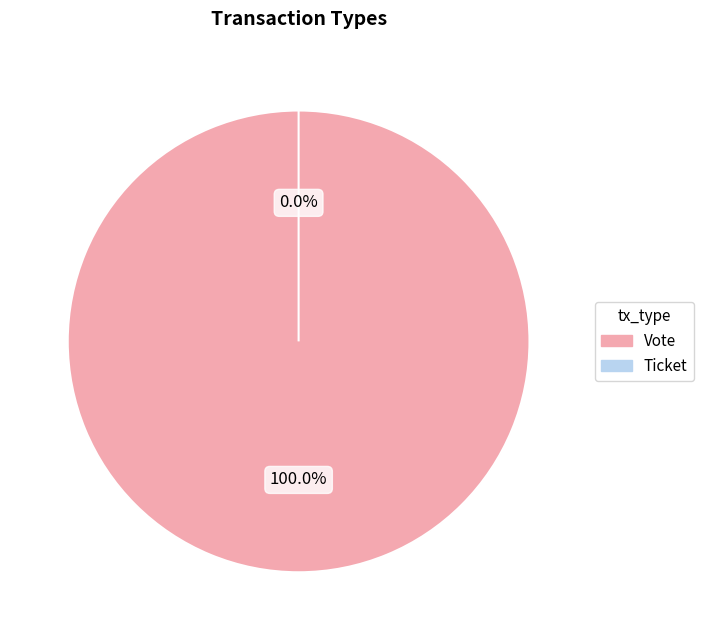

What is the change in value from Vote to Ticket?

-1